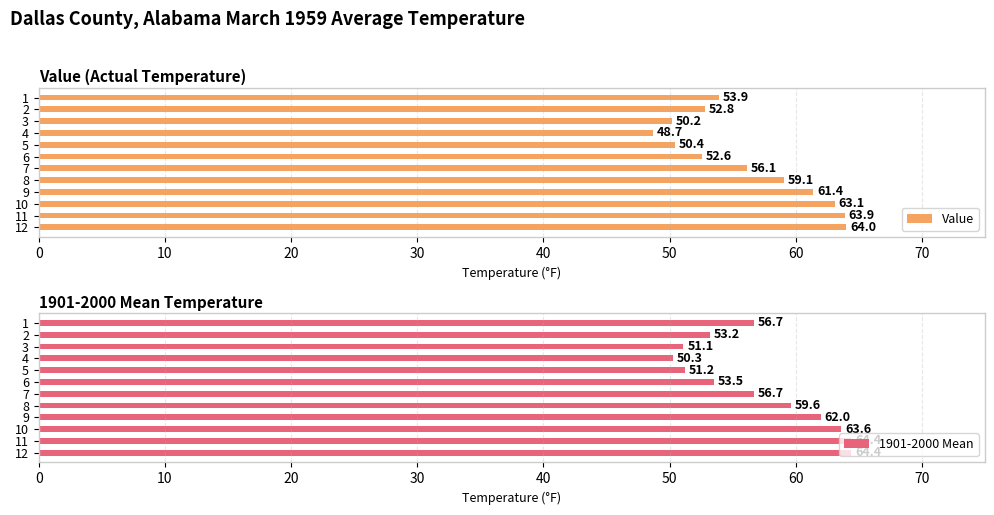

True or false: Value has a value of 17.4 at 12.

False